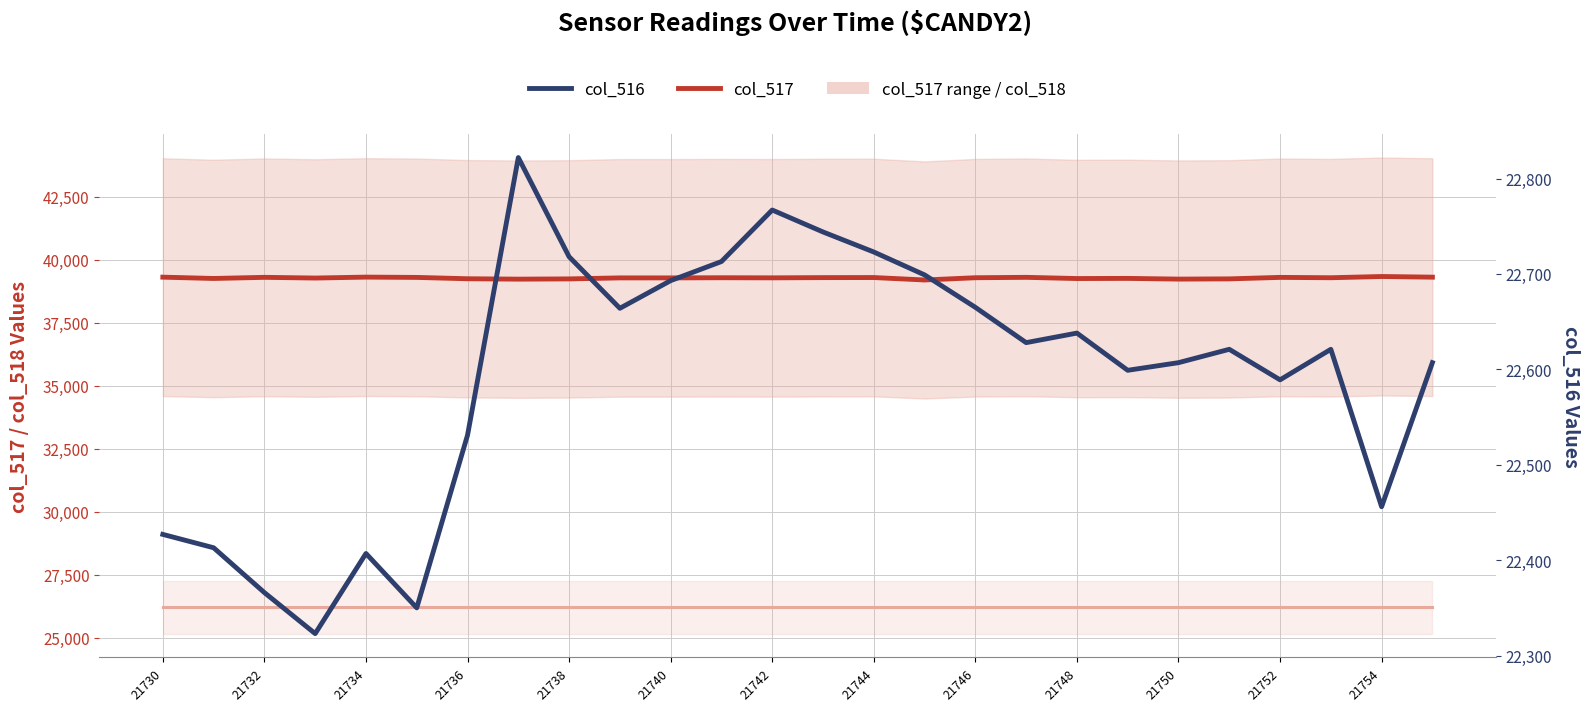

Rank the series at 21738 from highest to lowest value.

col_517, col_518 (scaled), col_516